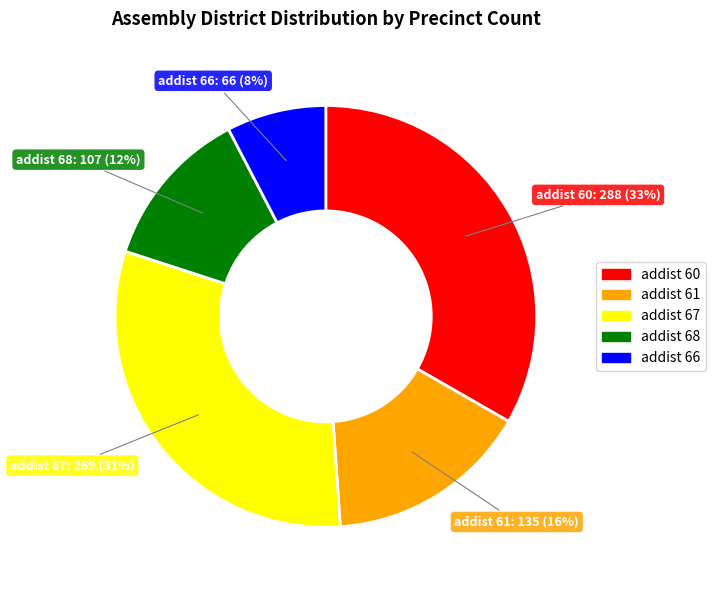

How many slices are in this pie chart?

5